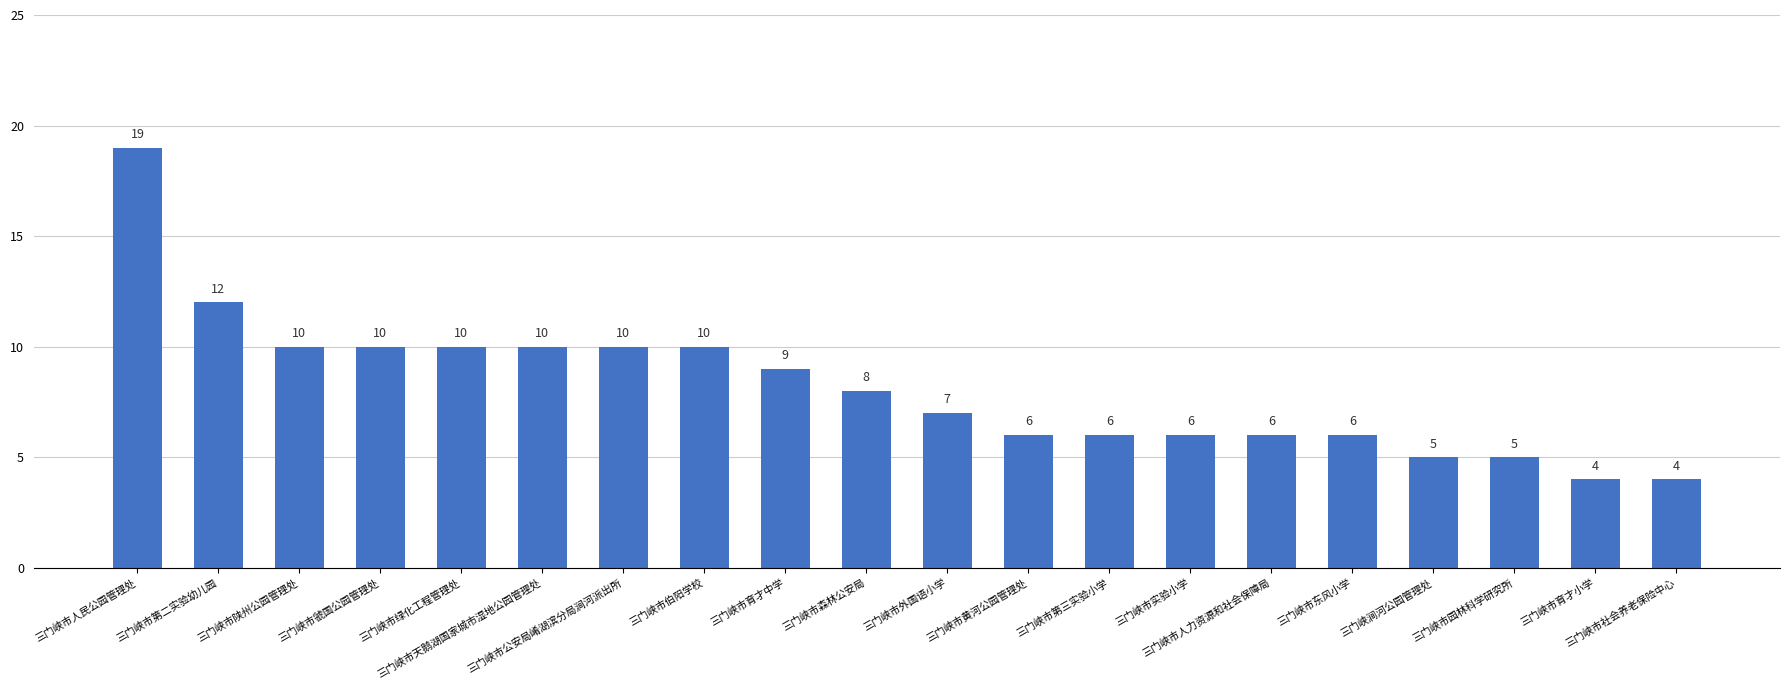

What is the value of the 18th bar from the left?

5